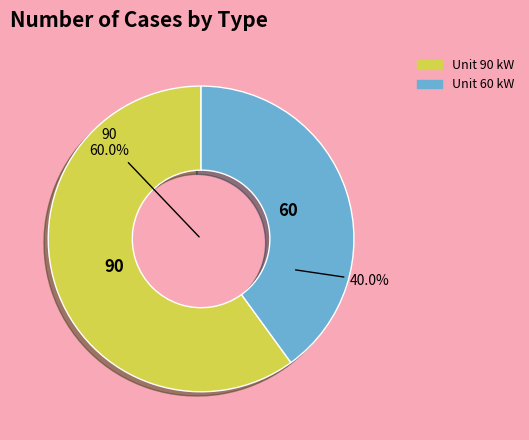

To the nearest percent, what is the average slice percentage?

50%